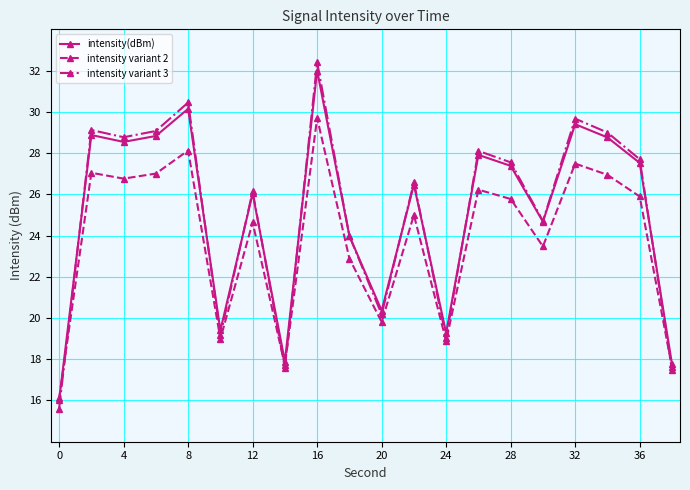

True or false: intensity variant 2 has more than 1 points higher than both neighbors.

True